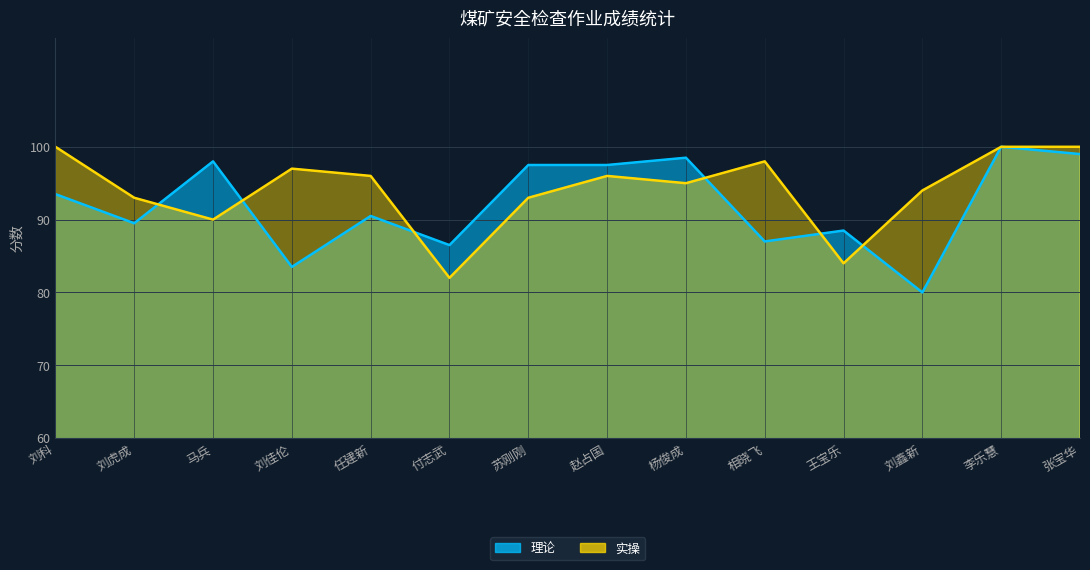

What are all the series names shown in the legend?

理论, 实操